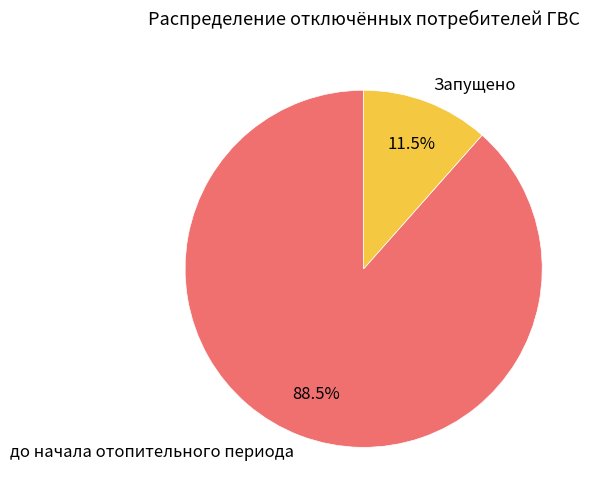

Rank the categories by value from lowest to highest.

Запущено, до начала отопительного периода